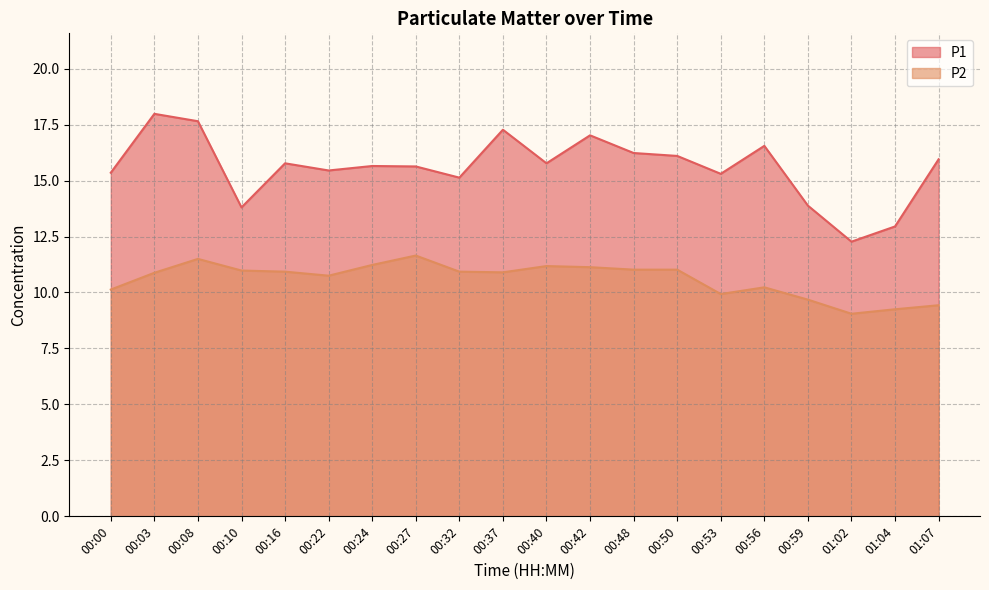

Rank the series by their maximum value, from lowest to highest.

P2, P1